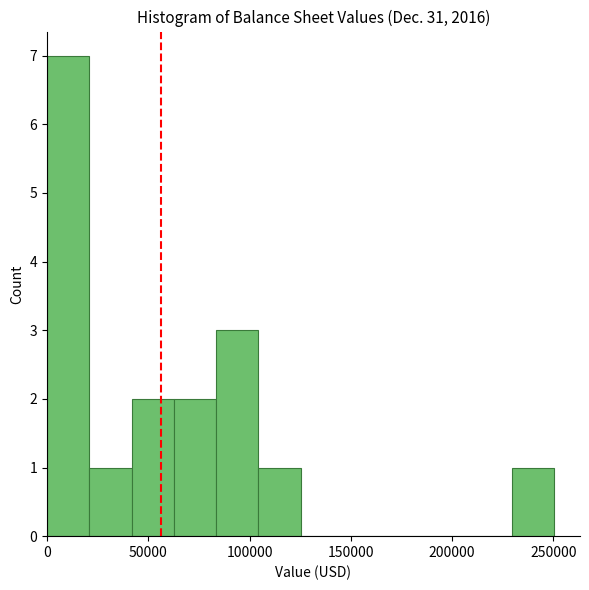

Reading left to right, list every bar in this chart as the range it spans on the x-axis followed by its height. Neither the bar edges nor the heights are printed on the chart, so give them approximately, as read against the axes.

0 to 20000: 7
20000 to 40000: 1
40000 to 65000: 2
65000 to 85000: 2
85000 to 105000: 3
105000 to 125000: 1
125000 to 145000: 0
145000 to 165000: 0
165000 to 190000: 0
190000 to 210000: 0
210000 to 230000: 0
230000 to 250000: 1